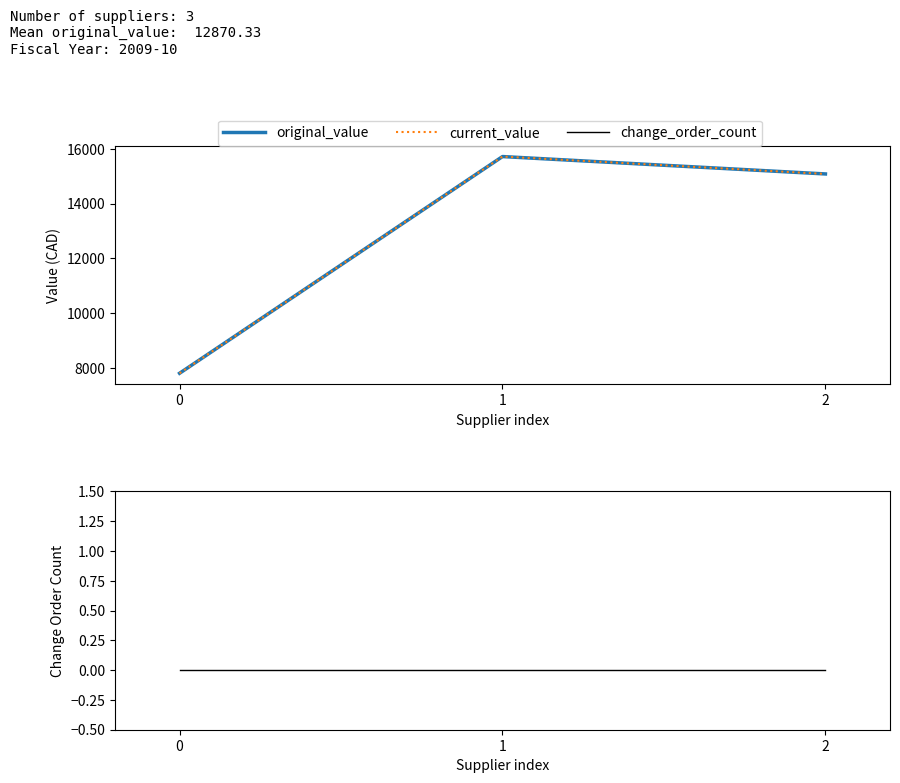

At 1, list the series in order from largest to smallest.

original_value, current_value, change_order_count